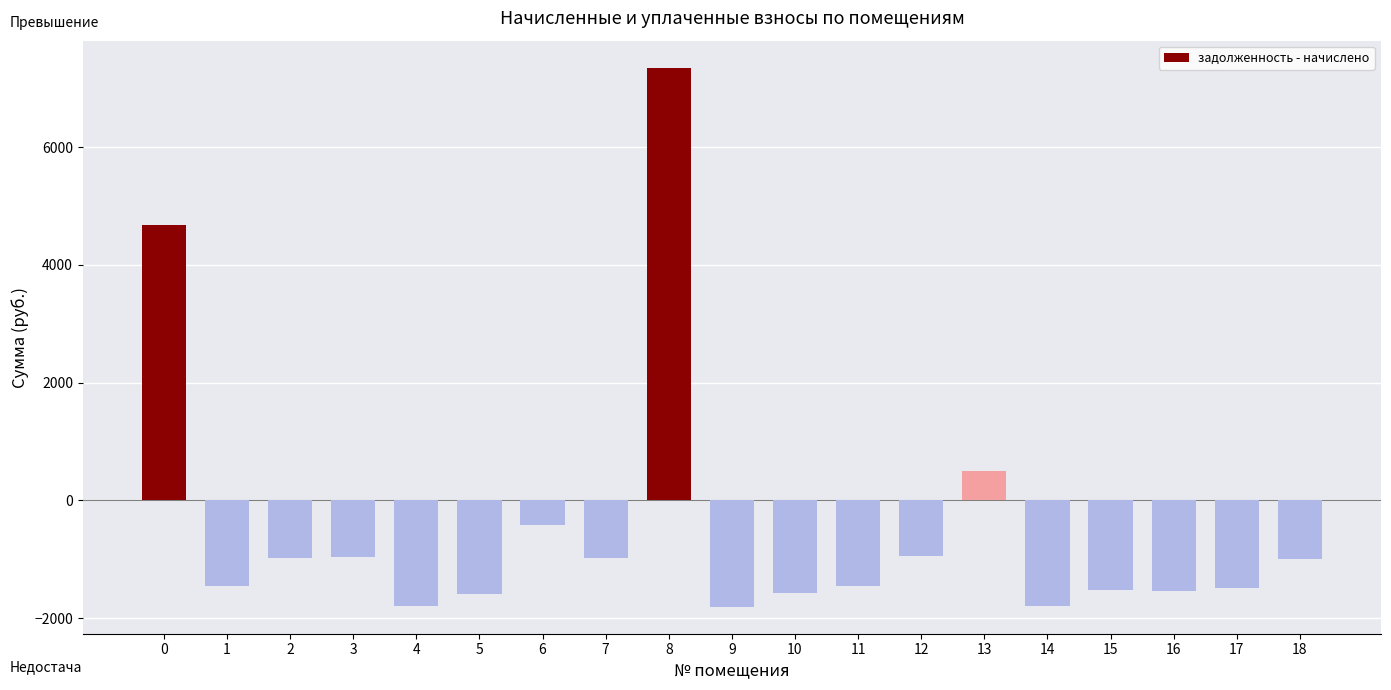

What is the value of the 19th bar from the left?

-993.6